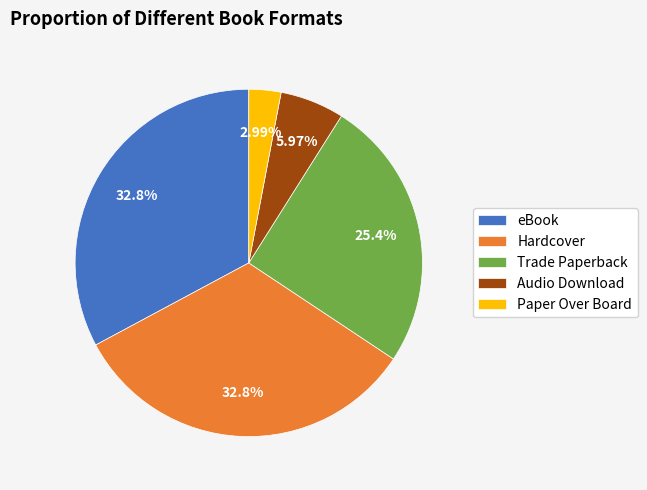

What is the ratio of the value at Audio Download to the value at eBook?

0.2